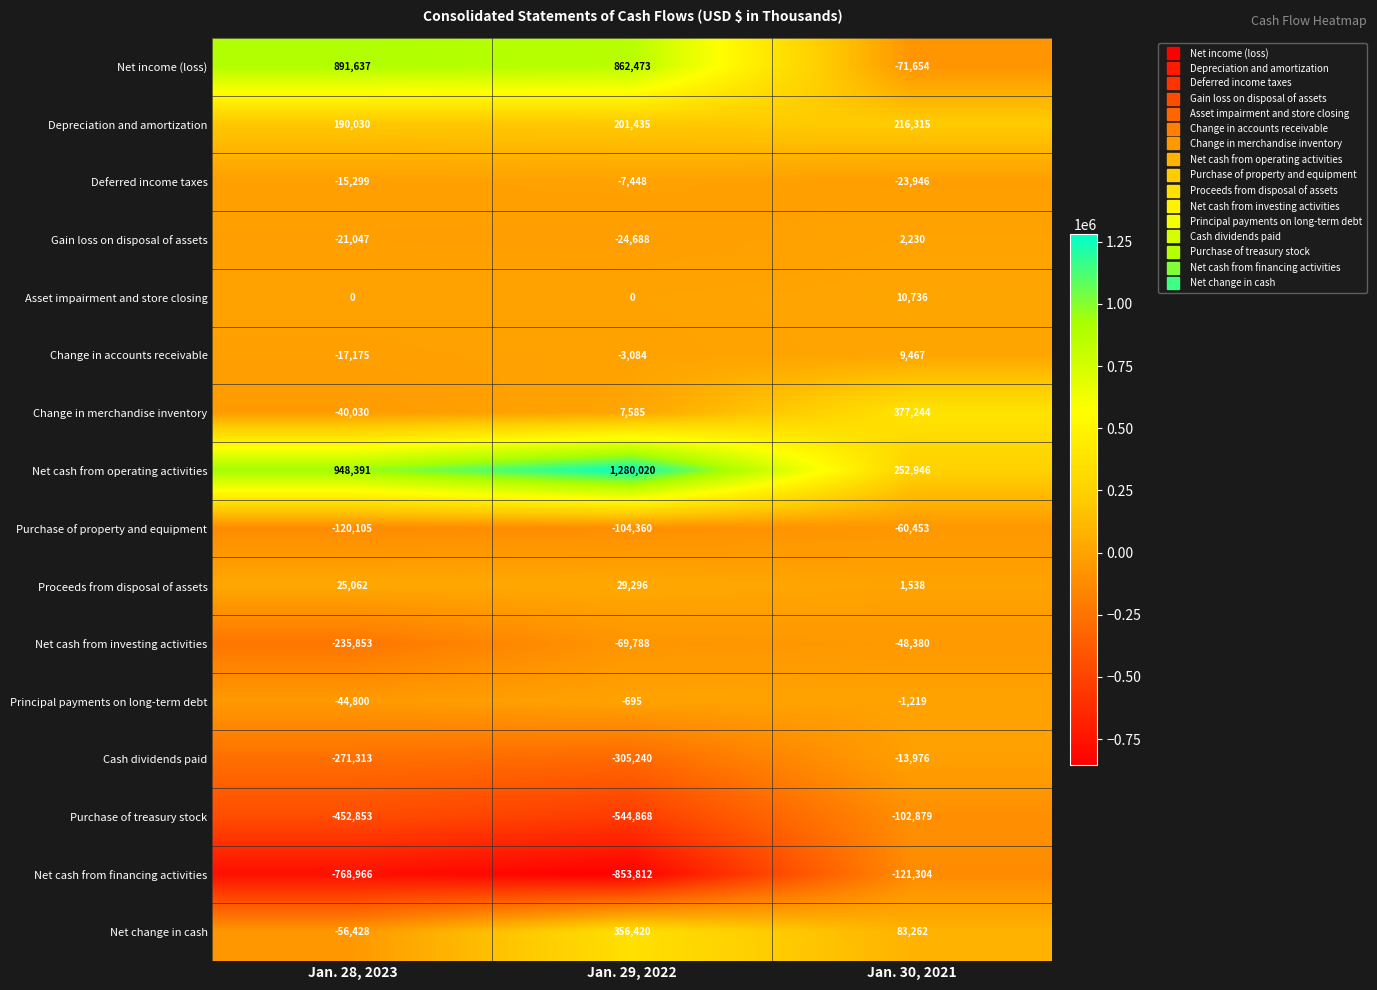

At which category does the chart reach its peak across all series?

Jan. 29, 2022